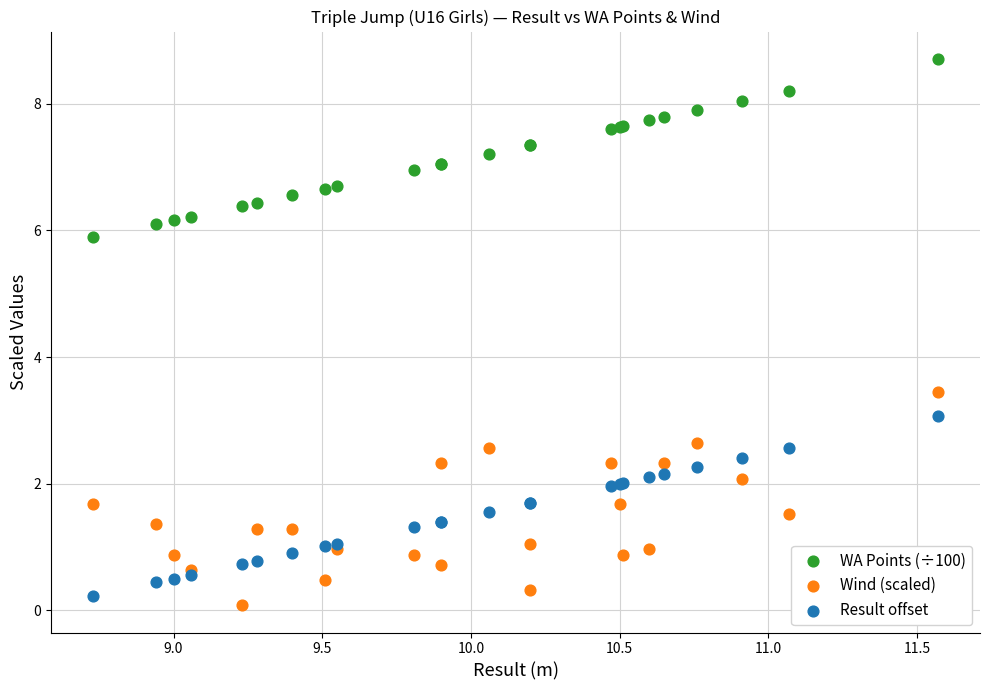

What is the X range (max minus min) for the scatter plot?

2.8